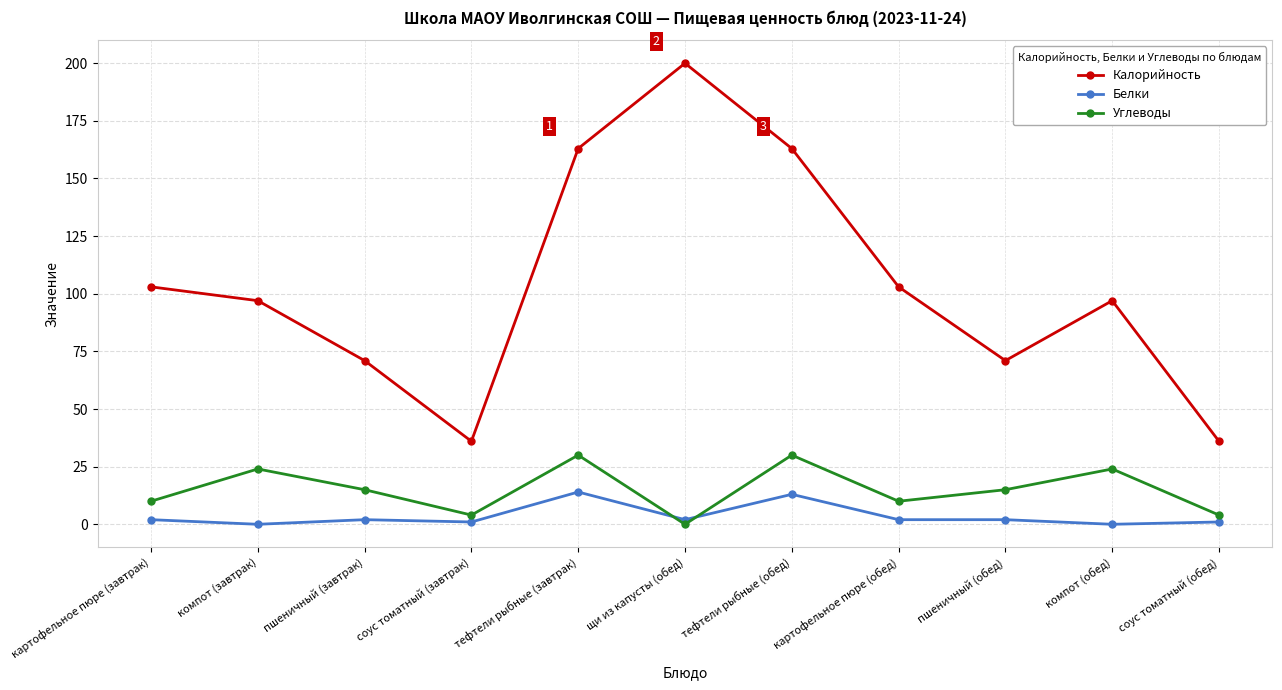

Reading left to right, list all the values displayed in this chart.

Калорийность: картофельное пюре (завтрак)=103	компот (завтрак)=97	пшеничный (завтрак)=71	соус томатный (завтрак)=36	тефтели рыбные (завтрак)=163	щи из капусты (обед)=200	тефтели рыбные (обед)=163	картофельное пюре (обед)=103	пшеничный (обед)=71	компот (обед)=97	соус томатный (обед)=36
Белки: картофельное пюре (завтрак)=2	компот (завтрак)=0	пшеничный (завтрак)=2	соус томатный (завтрак)=1	тефтели рыбные (завтрак)=14	щи из капусты (обед)=2	тефтели рыбные (обед)=13	картофельное пюре (обед)=2	пшеничный (обед)=2	компот (обед)=0	соус томатный (обед)=1
Углеводы: картофельное пюре (завтрак)=10	компот (завтрак)=24	пшеничный (завтрак)=15	соус томатный (завтрак)=4	тефтели рыбные (завтрак)=30	щи из капусты (обед)=0	тефтели рыбные (обед)=30	картофельное пюре (обед)=10	пшеничный (обед)=15	компот (обед)=24	соус томатный (обед)=4